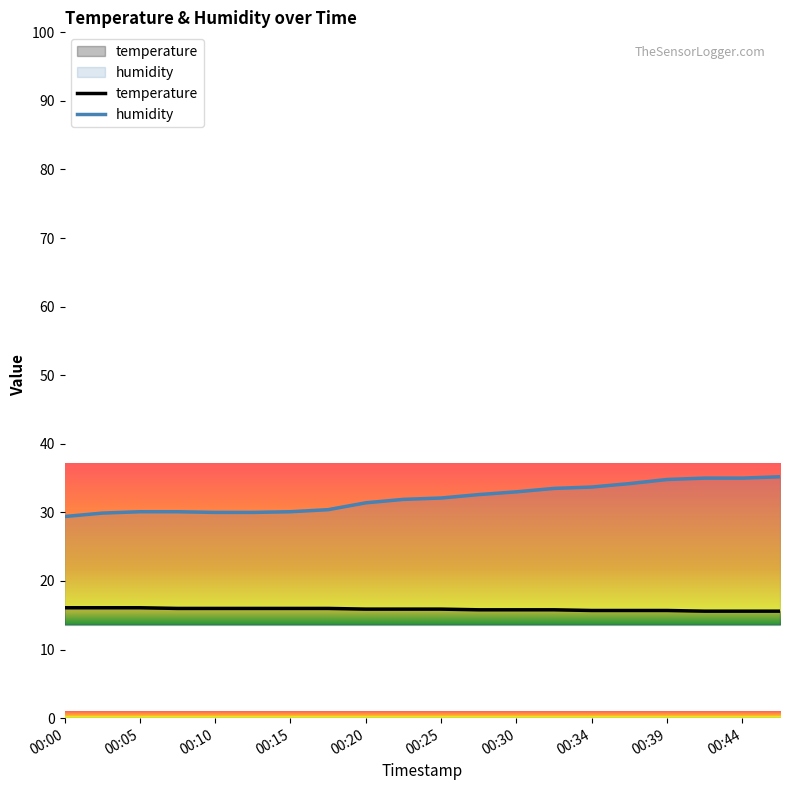

True or false: temperature and humidity cross at least once.

False